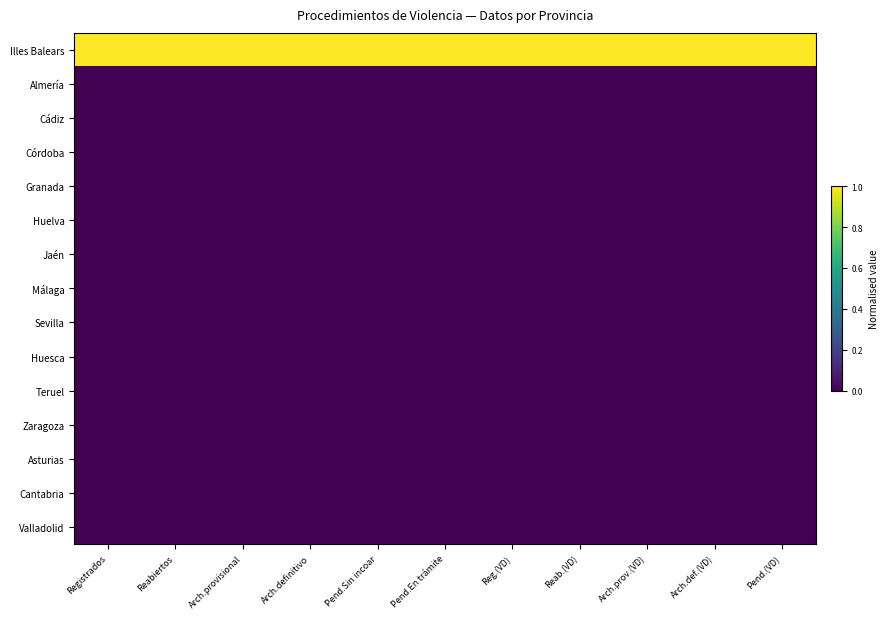

Reading left to right, transcribe all the data shown in this chart.

Illes Balears: Registrados=1	Reabiertos=1	Arch.provisional=1	Arch.definitivo=1	Pend.Sin incoar=1	Pend.En trámite=1	Reg.(VD)=1	Reab.(VD)=1	Arch.prov.(VD)=1	Arch.def.(VD)=1	Pend.(VD)=1
Almería: Registrados=0	Reabiertos=0	Arch.provisional=0	Arch.definitivo=0	Pend.Sin incoar=0	Pend.En trámite=0	Reg.(VD)=0	Reab.(VD)=0	Arch.prov.(VD)=0	Arch.def.(VD)=0	Pend.(VD)=0
Cádiz: Registrados=0	Reabiertos=0	Arch.provisional=0	Arch.definitivo=0	Pend.Sin incoar=0	Pend.En trámite=0	Reg.(VD)=0	Reab.(VD)=0	Arch.prov.(VD)=0	Arch.def.(VD)=0	Pend.(VD)=0
Córdoba: Registrados=0	Reabiertos=0	Arch.provisional=0	Arch.definitivo=0	Pend.Sin incoar=0	Pend.En trámite=0	Reg.(VD)=0	Reab.(VD)=0	Arch.prov.(VD)=0	Arch.def.(VD)=0	Pend.(VD)=0
Granada: Registrados=0	Reabiertos=0	Arch.provisional=0	Arch.definitivo=0	Pend.Sin incoar=0	Pend.En trámite=0	Reg.(VD)=0	Reab.(VD)=0	Arch.prov.(VD)=0	Arch.def.(VD)=0	Pend.(VD)=0
Huelva: Registrados=0	Reabiertos=0	Arch.provisional=0	Arch.definitivo=0	Pend.Sin incoar=0	Pend.En trámite=0	Reg.(VD)=0	Reab.(VD)=0	Arch.prov.(VD)=0	Arch.def.(VD)=0	Pend.(VD)=0
Jaén: Registrados=0	Reabiertos=0	Arch.provisional=0	Arch.definitivo=0	Pend.Sin incoar=0	Pend.En trámite=0	Reg.(VD)=0	Reab.(VD)=0	Arch.prov.(VD)=0	Arch.def.(VD)=0	Pend.(VD)=0
Málaga: Registrados=0	Reabiertos=0	Arch.provisional=0	Arch.definitivo=0	Pend.Sin incoar=0	Pend.En trámite=0	Reg.(VD)=0	Reab.(VD)=0	Arch.prov.(VD)=0	Arch.def.(VD)=0	Pend.(VD)=0
Sevilla: Registrados=0	Reabiertos=0	Arch.provisional=0	Arch.definitivo=0	Pend.Sin incoar=0	Pend.En trámite=0	Reg.(VD)=0	Reab.(VD)=0	Arch.prov.(VD)=0	Arch.def.(VD)=0	Pend.(VD)=0
Huesca: Registrados=0	Reabiertos=0	Arch.provisional=0	Arch.definitivo=0	Pend.Sin incoar=0	Pend.En trámite=0	Reg.(VD)=0	Reab.(VD)=0	Arch.prov.(VD)=0	Arch.def.(VD)=0	Pend.(VD)=0
Teruel: Registrados=0	Reabiertos=0	Arch.provisional=0	Arch.definitivo=0	Pend.Sin incoar=0	Pend.En trámite=0	Reg.(VD)=0	Reab.(VD)=0	Arch.prov.(VD)=0	Arch.def.(VD)=0	Pend.(VD)=0
Zaragoza: Registrados=0	Reabiertos=0	Arch.provisional=0	Arch.definitivo=0	Pend.Sin incoar=0	Pend.En trámite=0	Reg.(VD)=0	Reab.(VD)=0	Arch.prov.(VD)=0	Arch.def.(VD)=0	Pend.(VD)=0
Asturias: Registrados=0	Reabiertos=0	Arch.provisional=0	Arch.definitivo=0	Pend.Sin incoar=0	Pend.En trámite=0	Reg.(VD)=0	Reab.(VD)=0	Arch.prov.(VD)=0	Arch.def.(VD)=0	Pend.(VD)=0
Cantabria: Registrados=0	Reabiertos=0	Arch.provisional=0	Arch.definitivo=0	Pend.Sin incoar=0	Pend.En trámite=0	Reg.(VD)=0	Reab.(VD)=0	Arch.prov.(VD)=0	Arch.def.(VD)=0	Pend.(VD)=0
Valladolid: Registrados=0	Reabiertos=0	Arch.provisional=0	Arch.definitivo=0	Pend.Sin incoar=0	Pend.En trámite=0	Reg.(VD)=0	Reab.(VD)=0	Arch.prov.(VD)=0	Arch.def.(VD)=0	Pend.(VD)=0